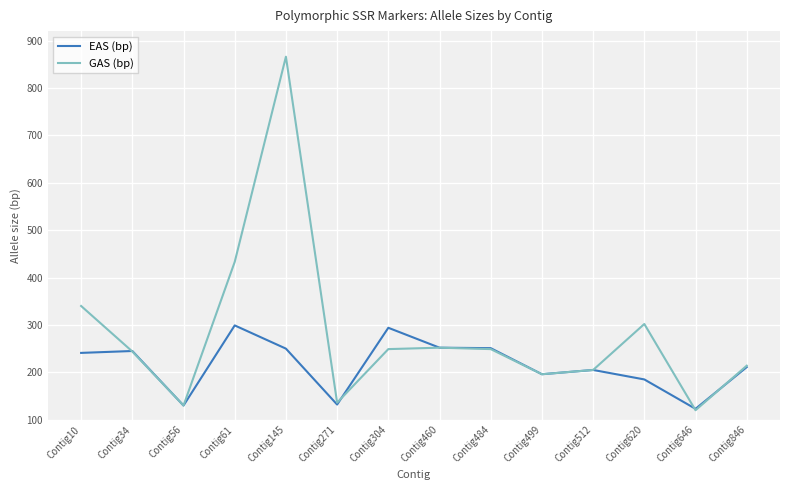

Is the value of GAS (bp) at Contig145 greater than the value of EAS (bp) at Contig145?

Yes